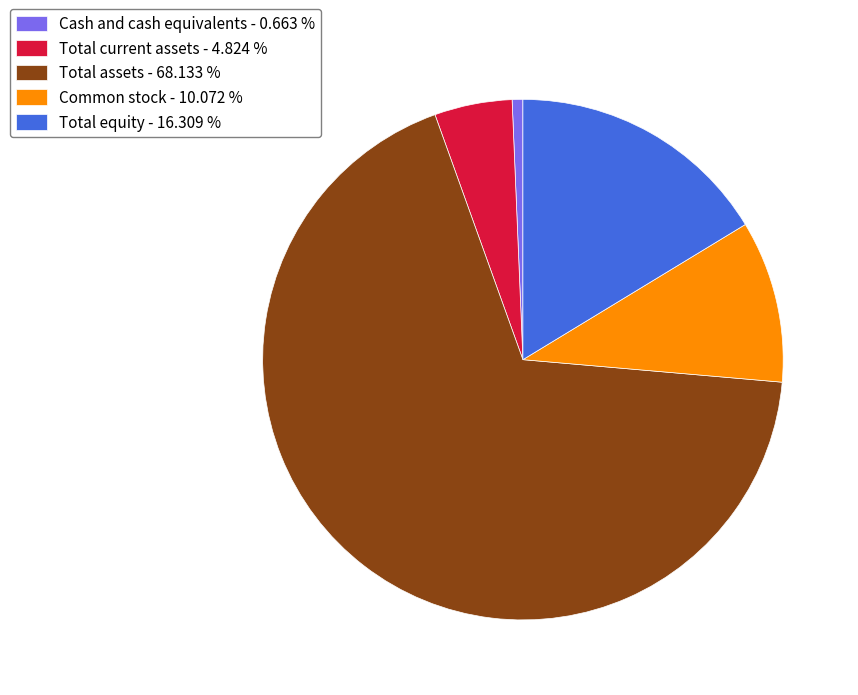

Does any single category account for the majority?

Yes